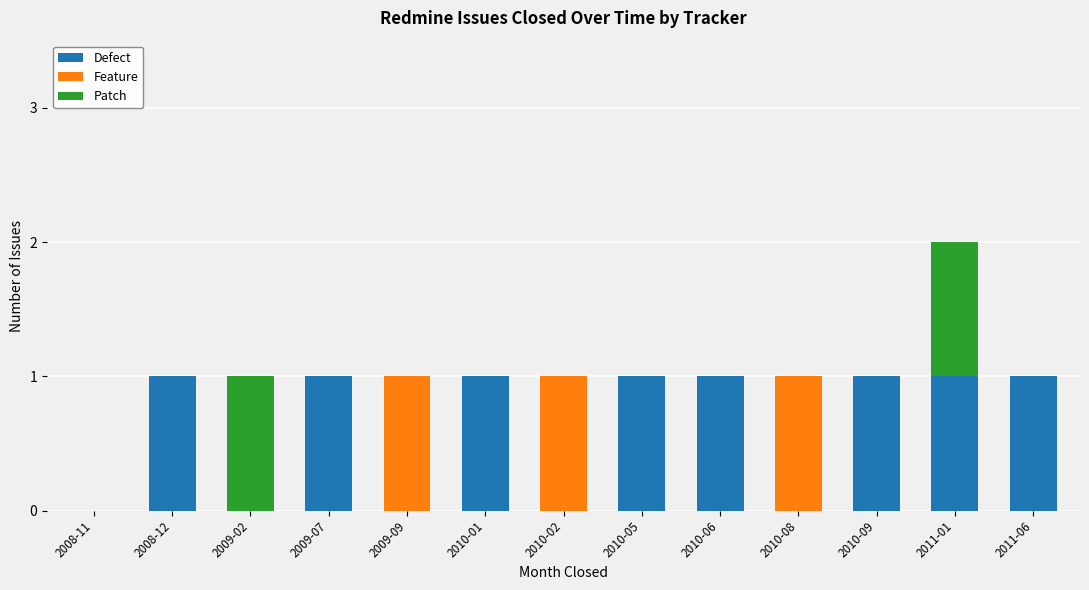

Is it true that Defect equals 1 at 2009-09?

False